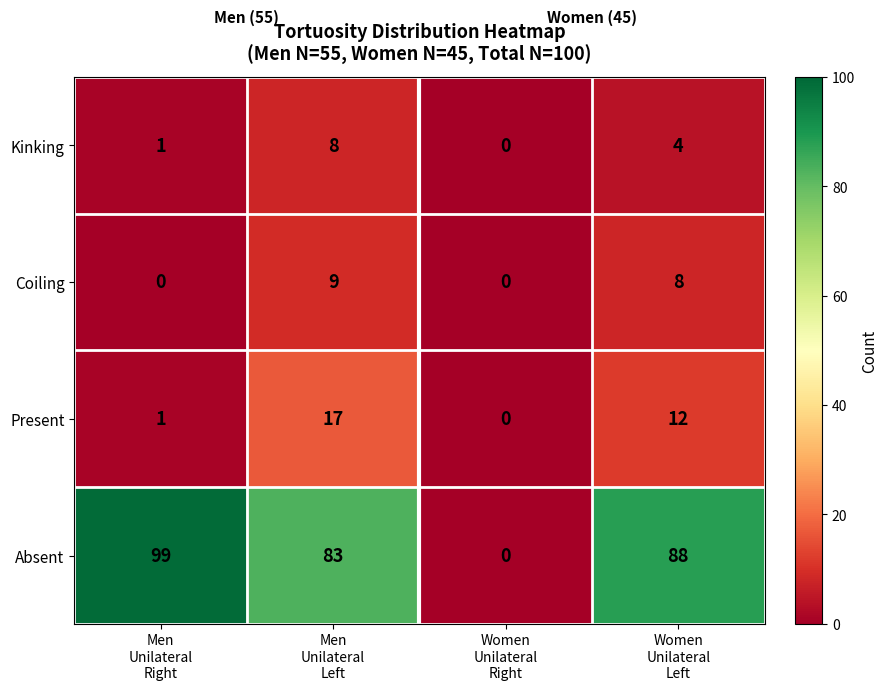

What is the difference between the second highest and second lowest values in the Present series?

11